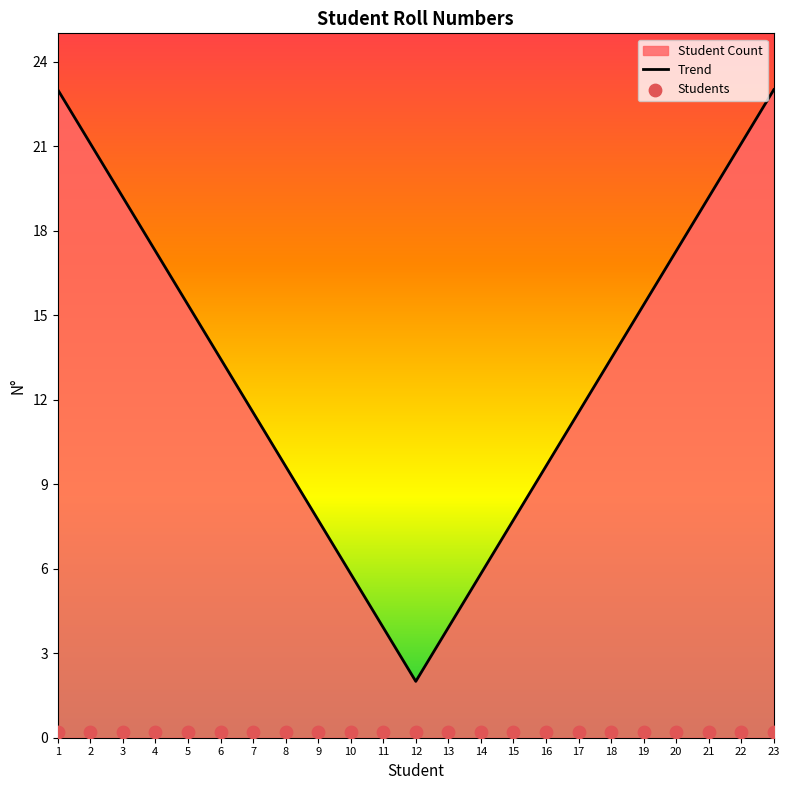

What is the total value across all series at 13?

4.1